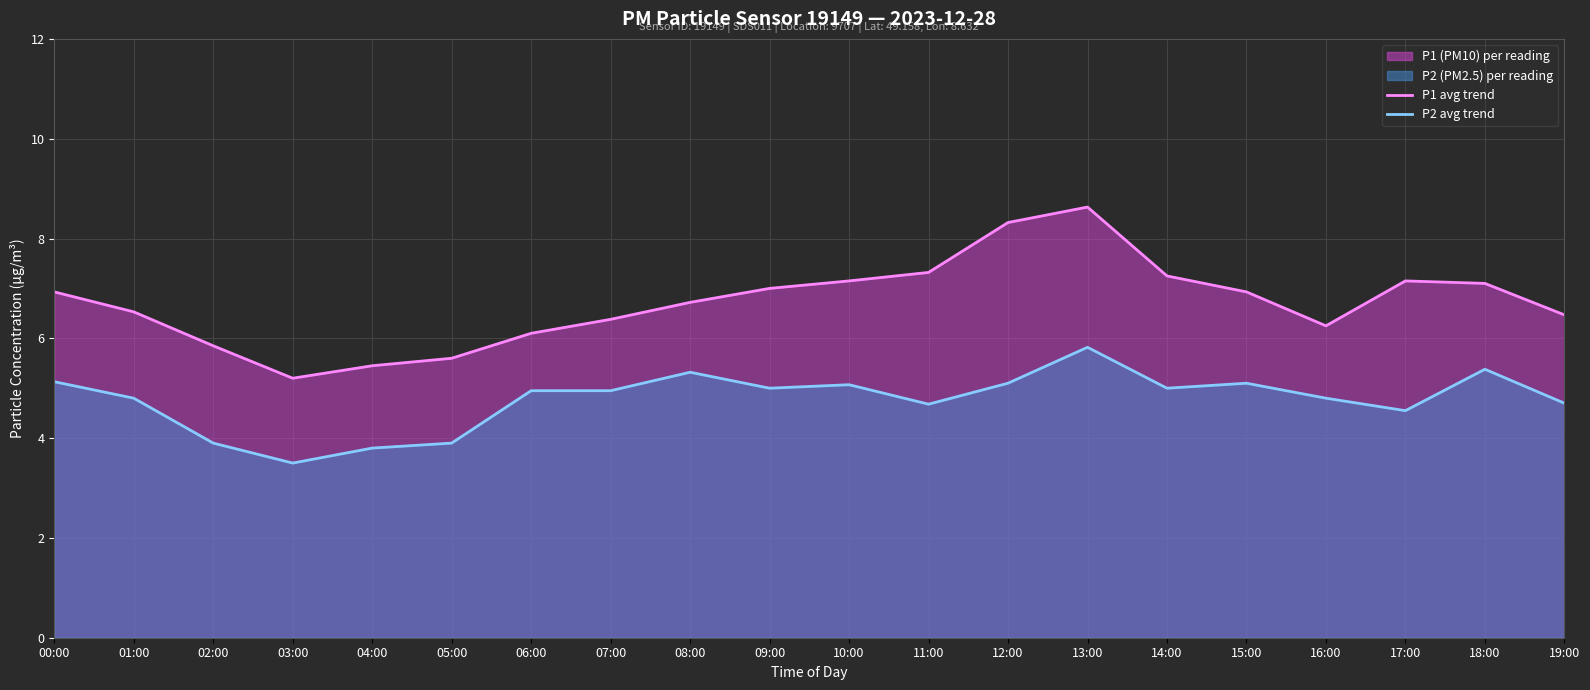

What is the smallest value displayed?

3.5